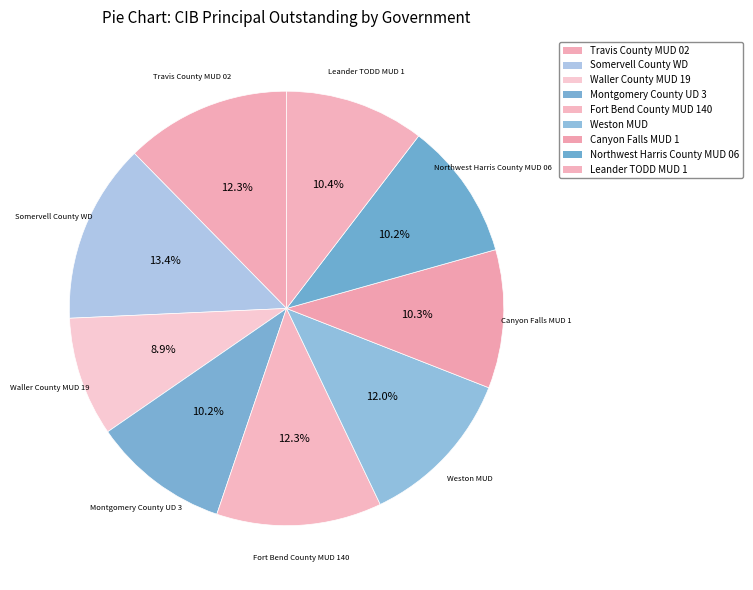

Which slice is the largest?

Somervell County WD